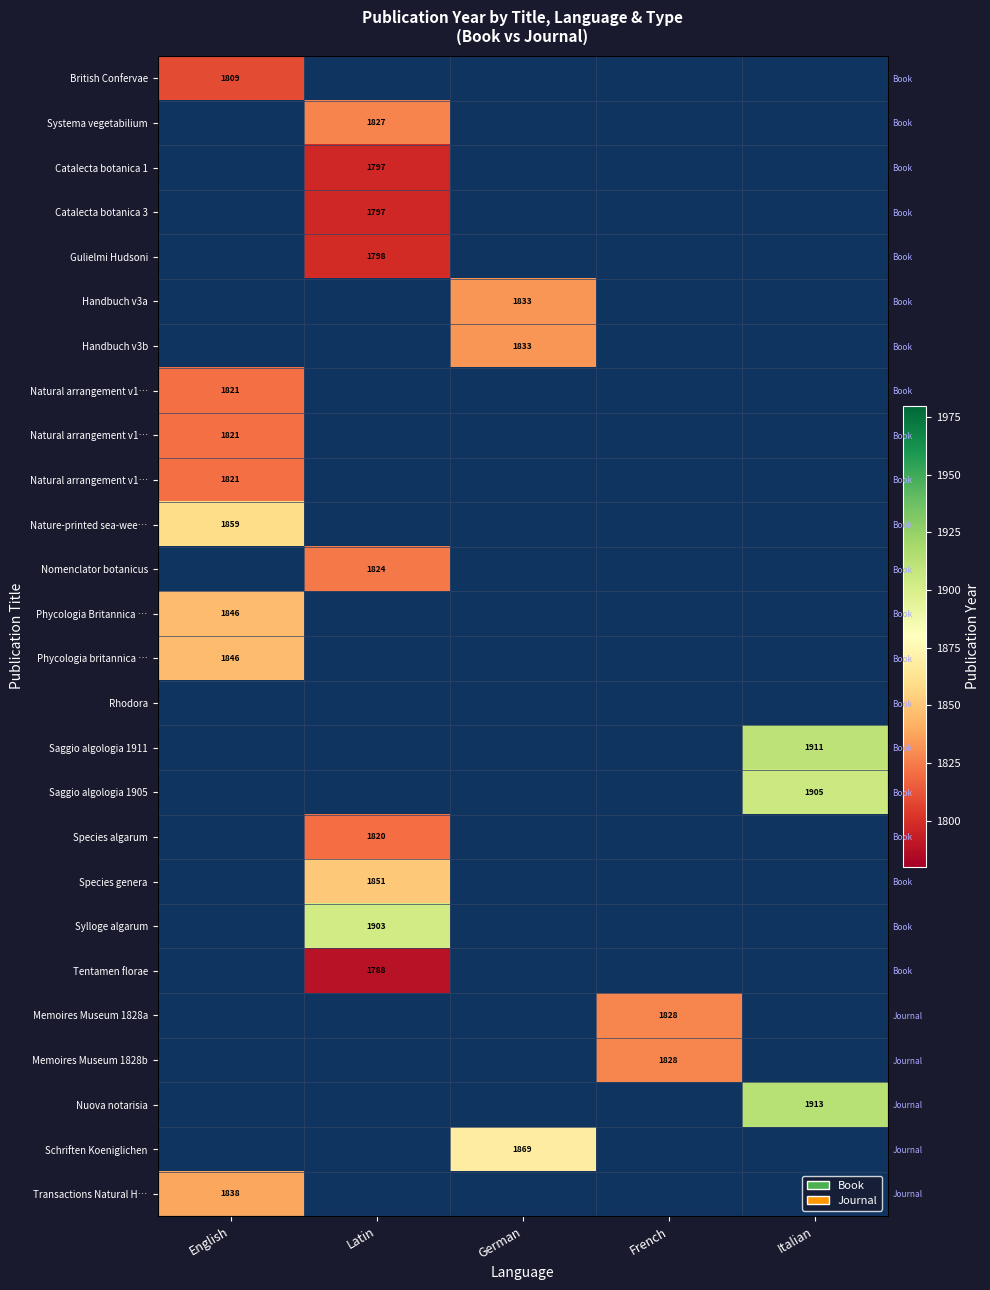

At how many categories does at least one series exceed 1856?

4